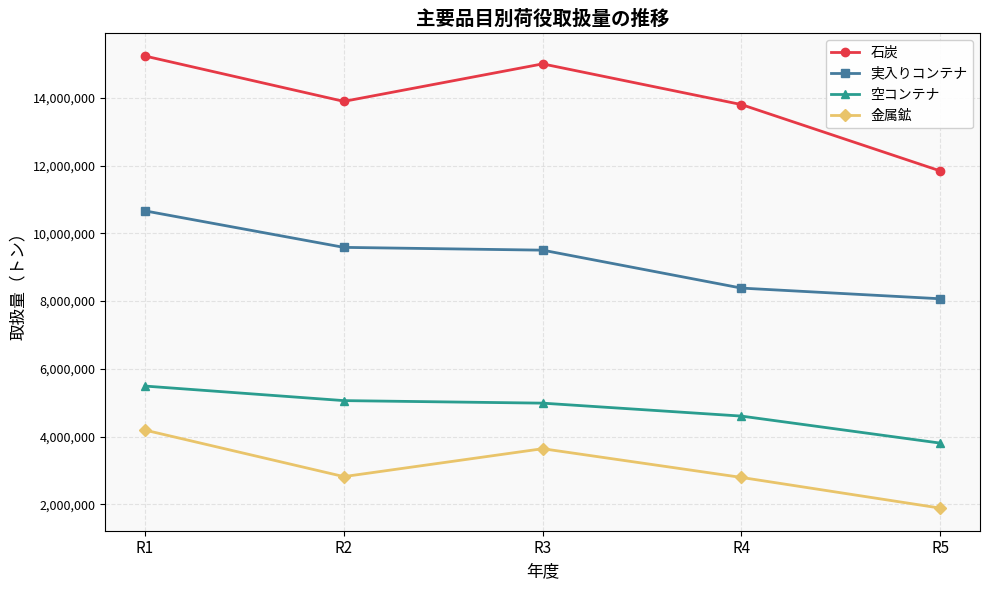

The 空コンテナ series shows 3805640 at R5. True or false?

True